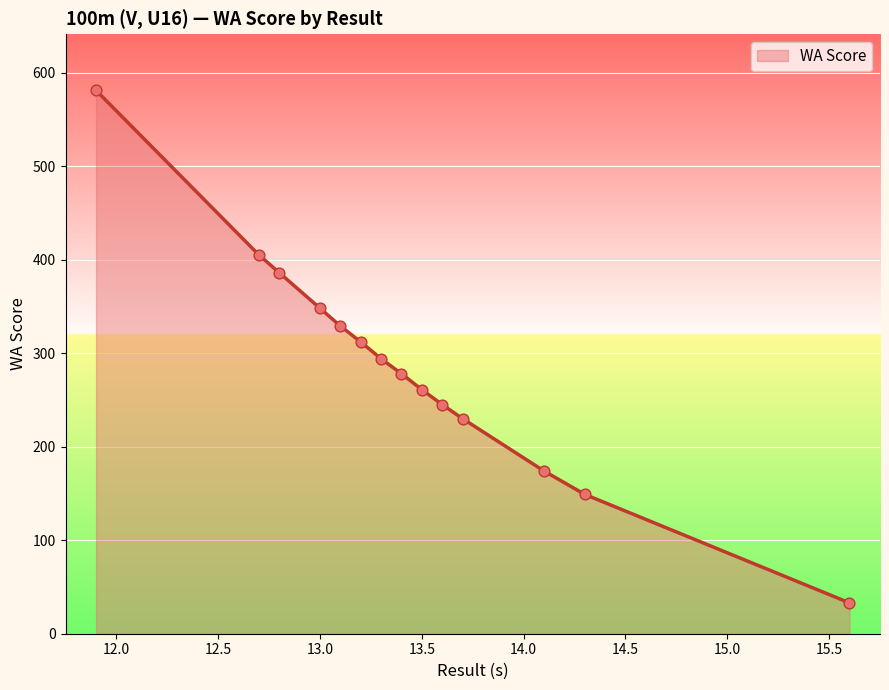

What is the minimum value shown in the chart?

33